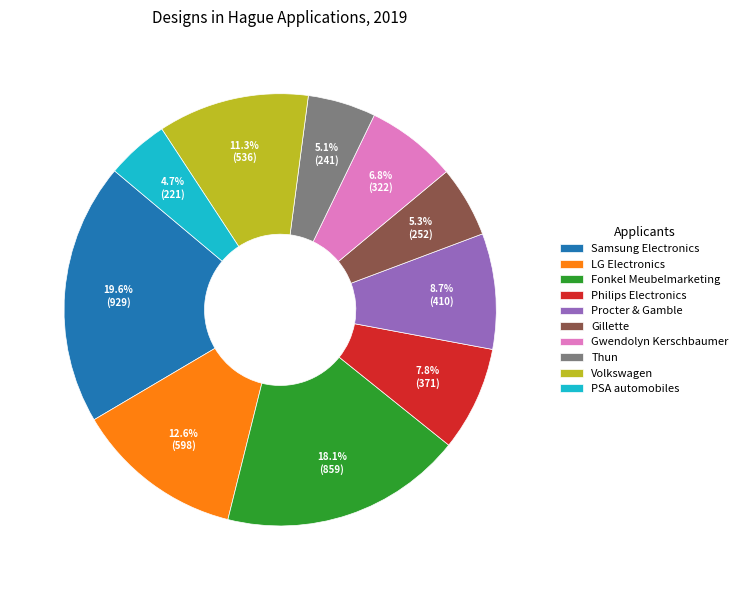

To the nearest percent, what portion does PSA automobiles represent?

5%